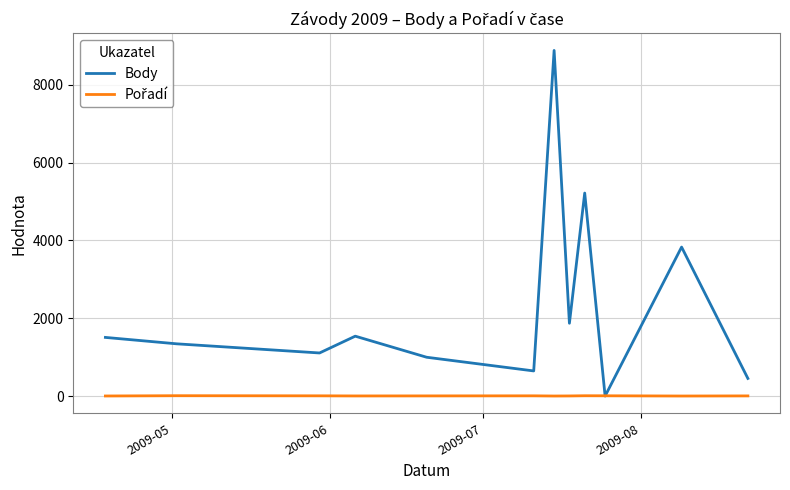

Which series has the largest range (max minus min)?

Body